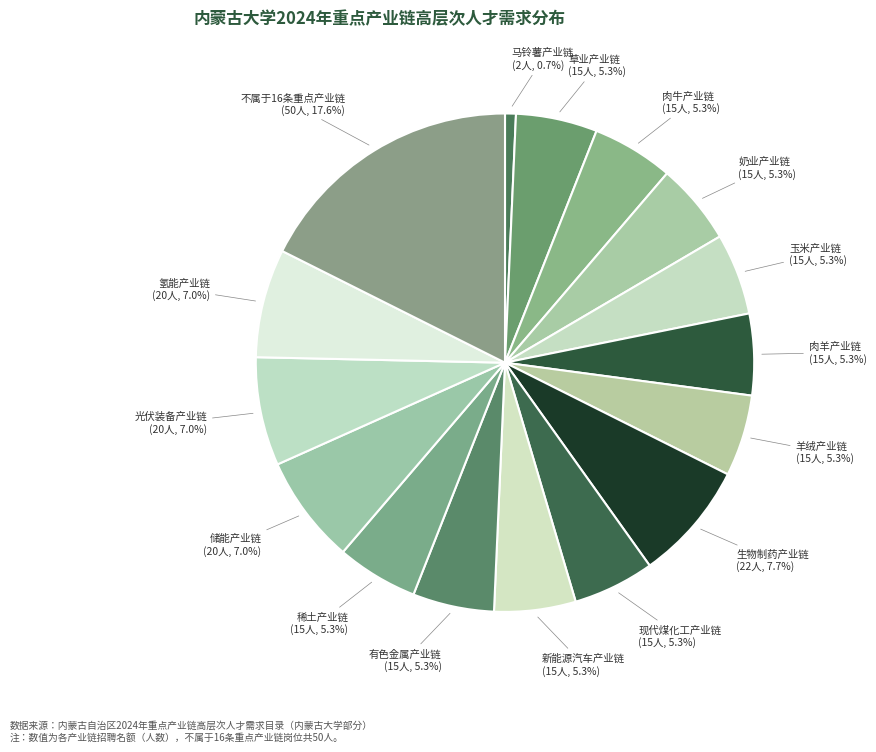

How many segments does this pie chart have?

16